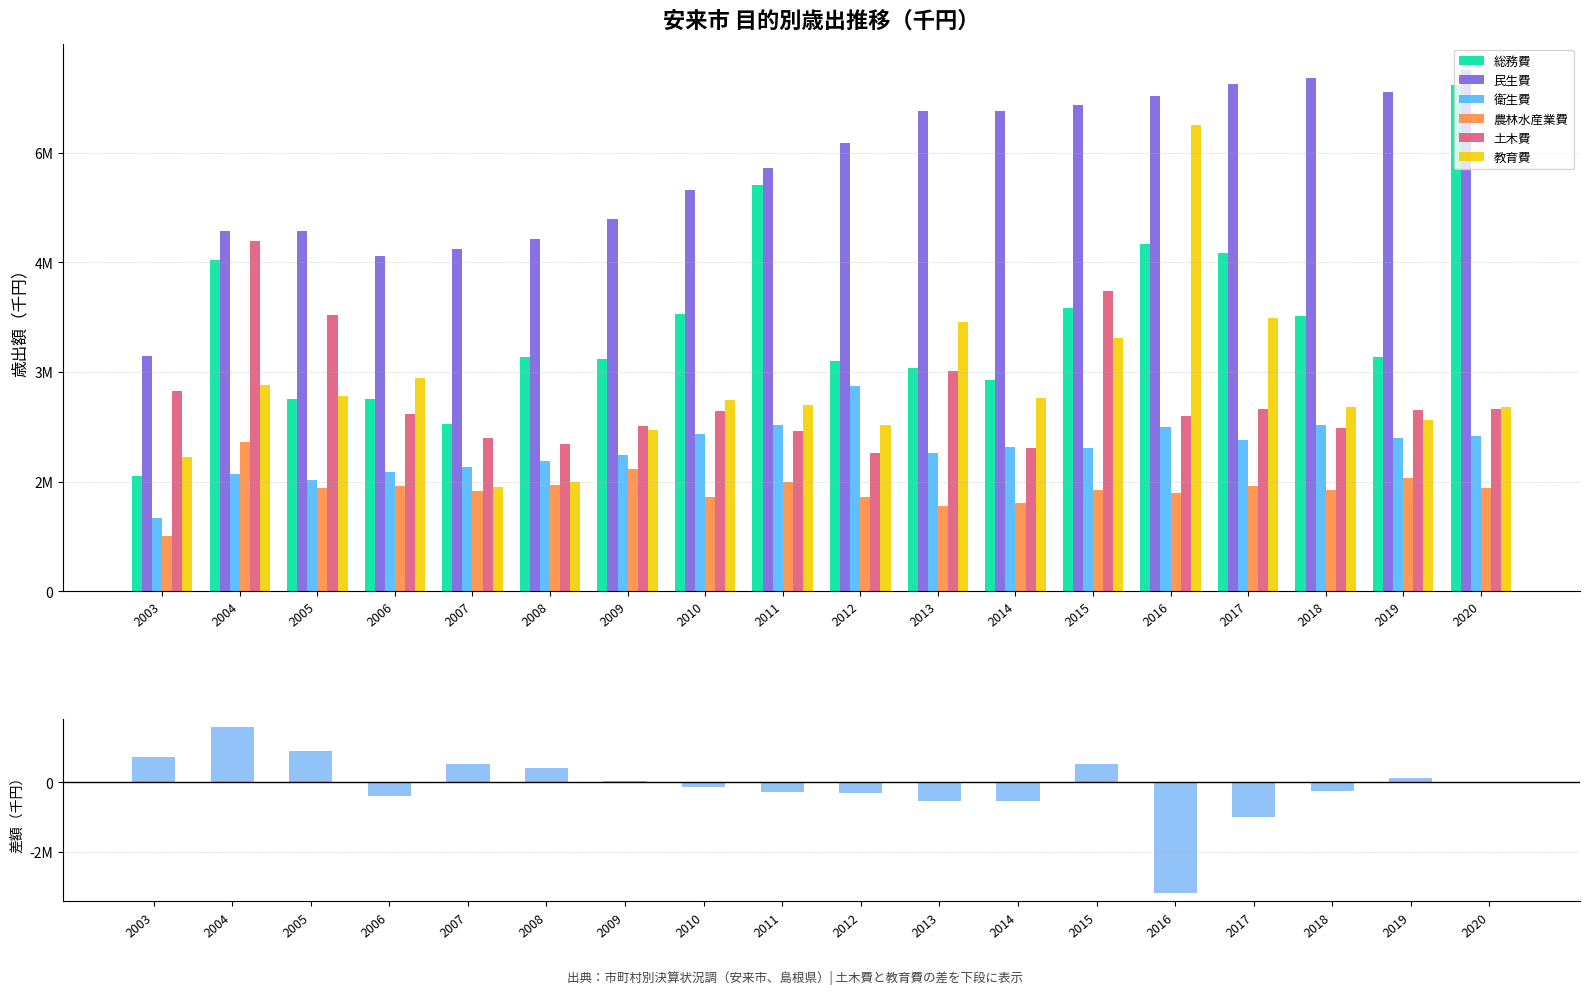

Where does the 総務費 series first go above 3203194?

2004